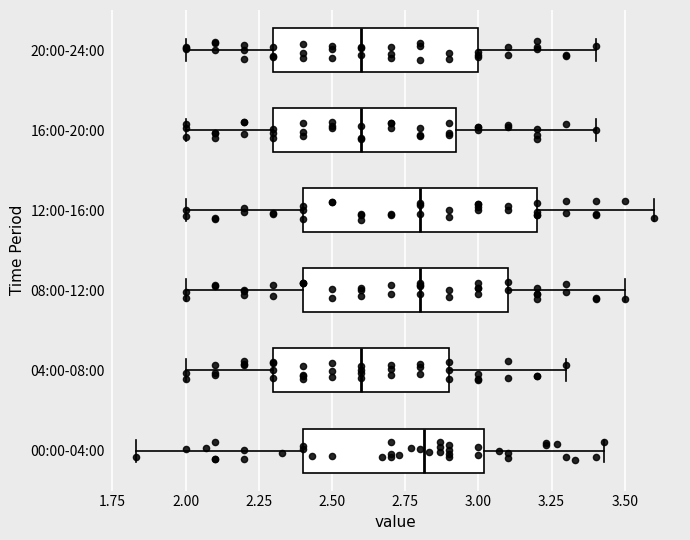

Comparing the boxes themselves (not the whiskers), which one is the widest?

12:00-16:00